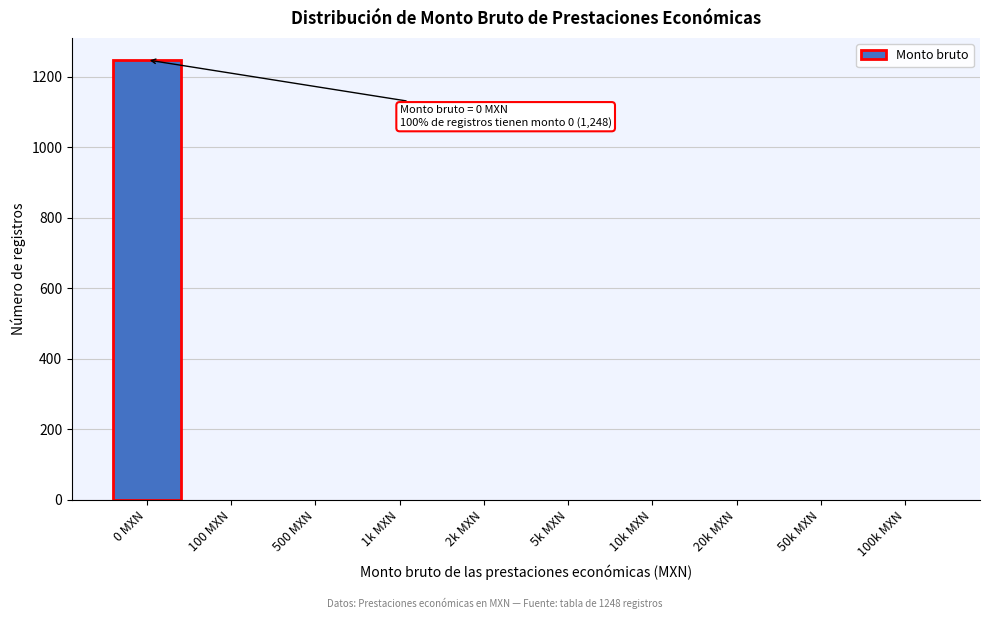

Reading right to left, list all the values displayed in this chart.

100k MXN=0	50k MXN=0	20k MXN=0	10k MXN=0	5k MXN=0	2k MXN=0	1k MXN=0	500 MXN=0	100 MXN=0	0 MXN=1248